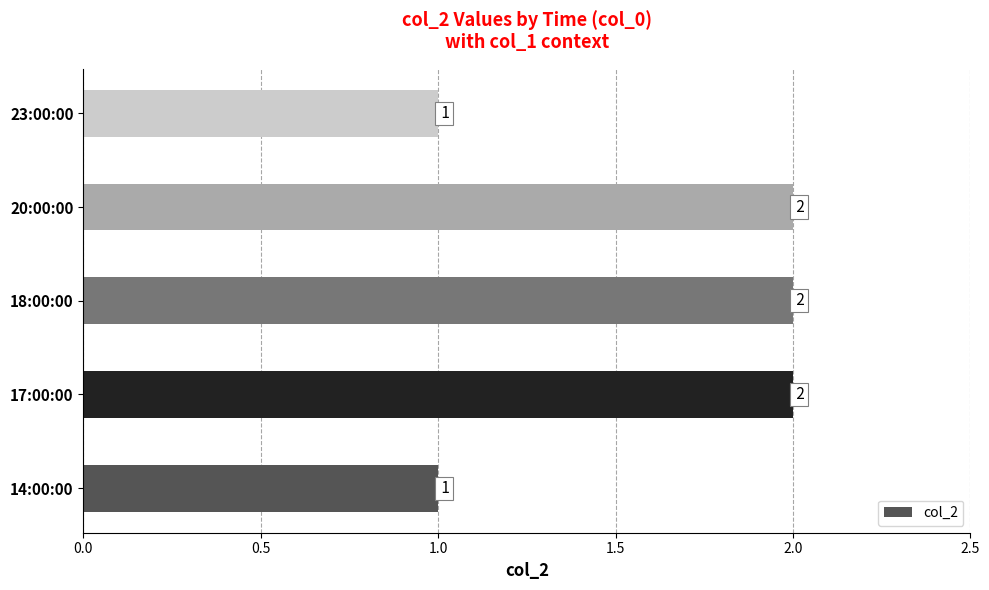

Count the values in the range 1 to 2.

5